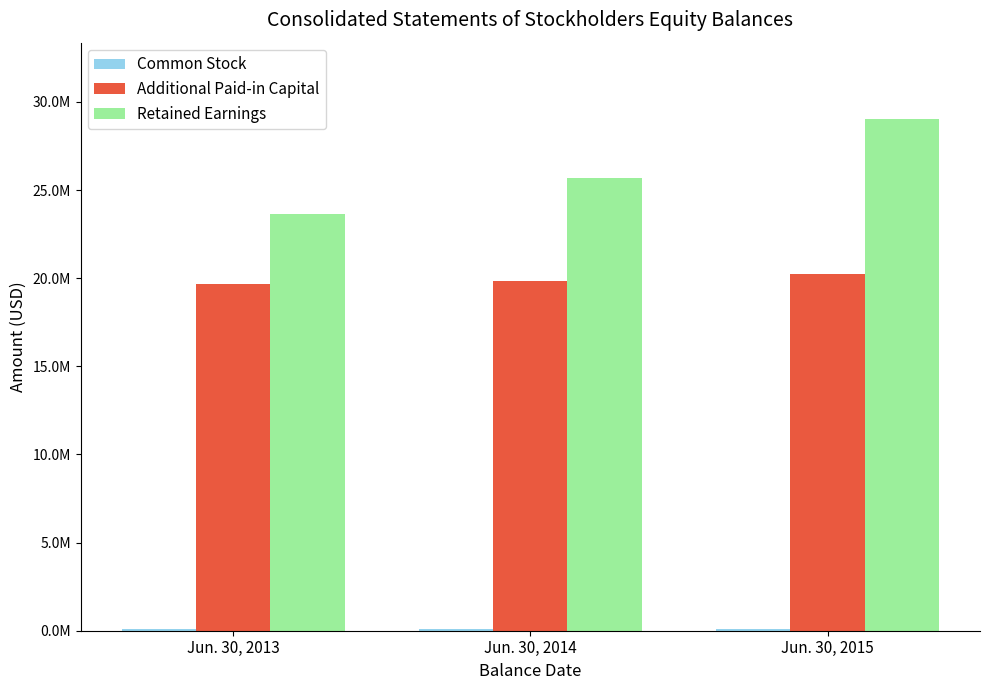

What is the sum of all Retained Earnings values?

78335000